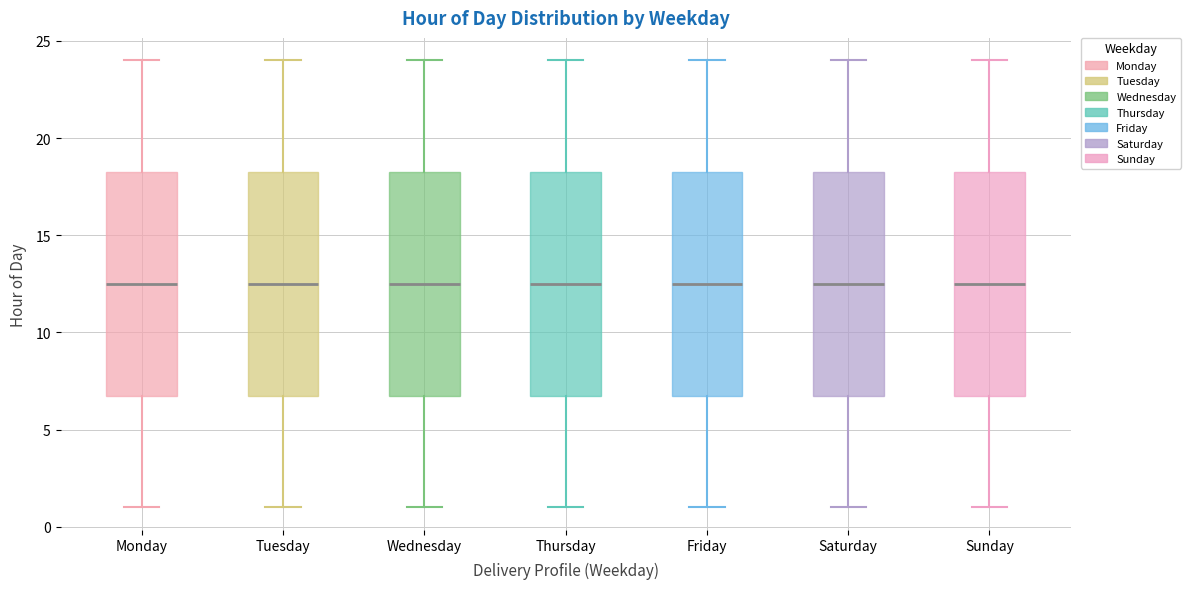

Reading left to right, transcribe this box plot: for each box, give where its median line is, the range the box spans, and where its two whiskers end, as read against the y-axis. The values are not printed on the chart, so give them approximately, as read against the axis.

Monday: median 12.5, box 7.0 to 18.5, whiskers 1.0 to 24.0
Tuesday: median 12.5, box 7.0 to 18.5, whiskers 1.0 to 24.0
Wednesday: median 12.5, box 7.0 to 18.5, whiskers 1.0 to 24.0
Thursday: median 12.5, box 7.0 to 18.5, whiskers 1.0 to 24.0
Friday: median 12.5, box 7.0 to 18.5, whiskers 1.0 to 24.0
Saturday: median 12.5, box 7.0 to 18.5, whiskers 1.0 to 24.0
Sunday: median 12.5, box 7.0 to 18.5, whiskers 1.0 to 24.0